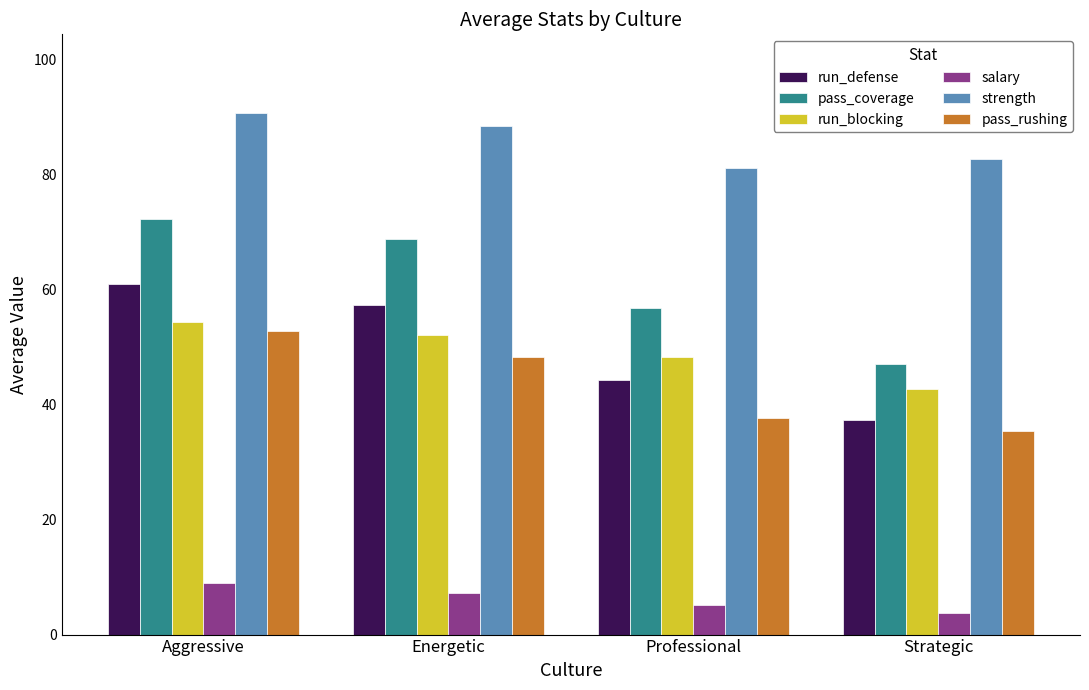

What is the label of the 4th bar from the left?

Strategic